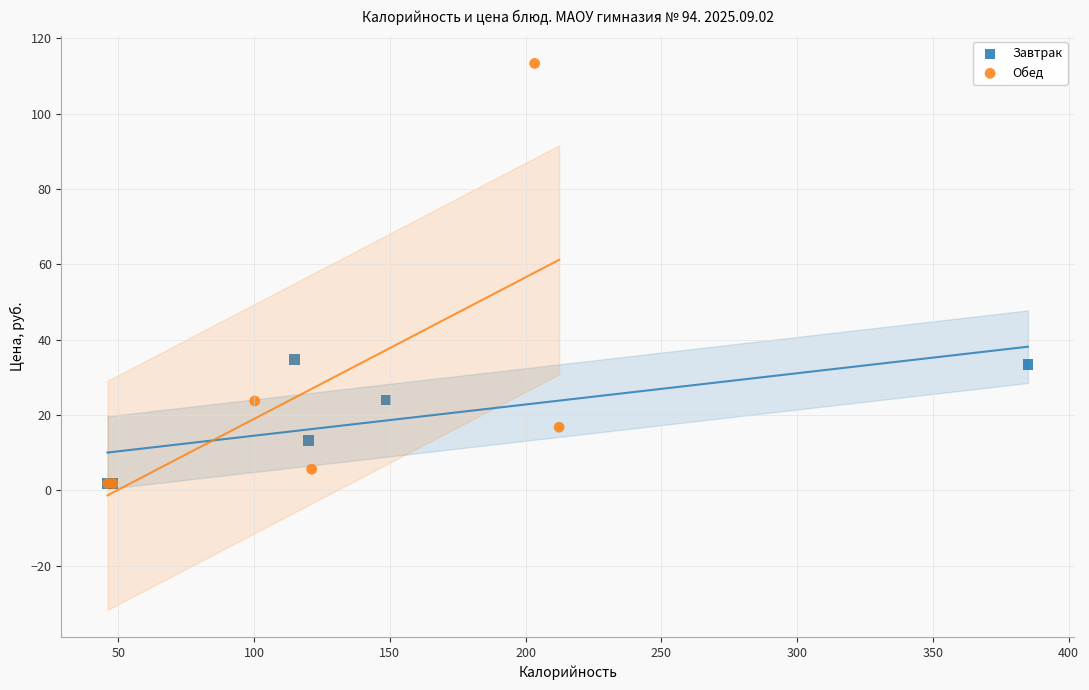

Which series has the widest spread of Y values?

Обед